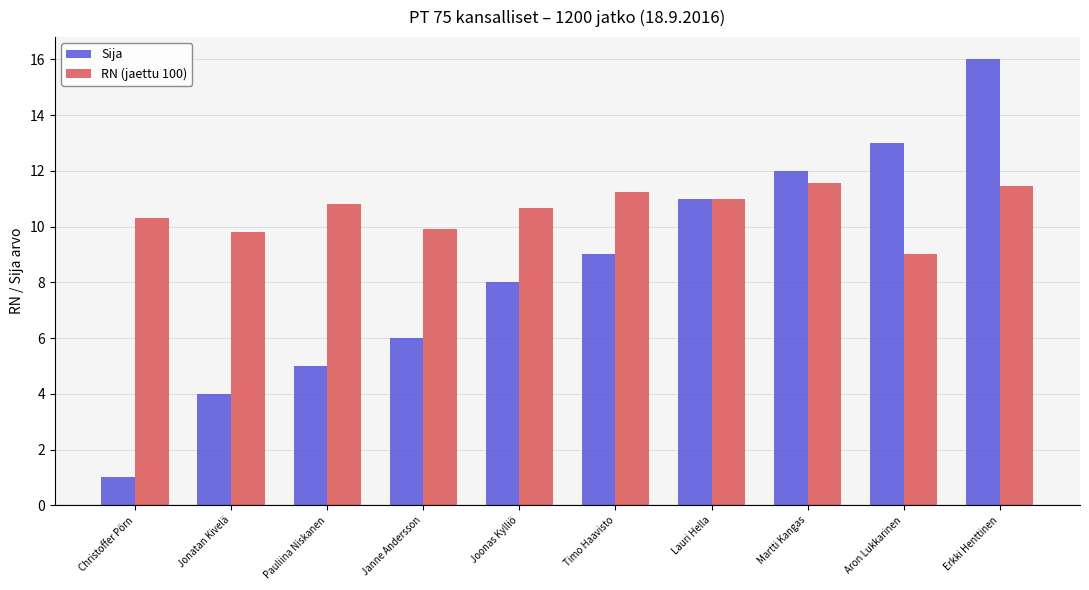

What is the label of the 8th bar from the left?

Martti Kangas